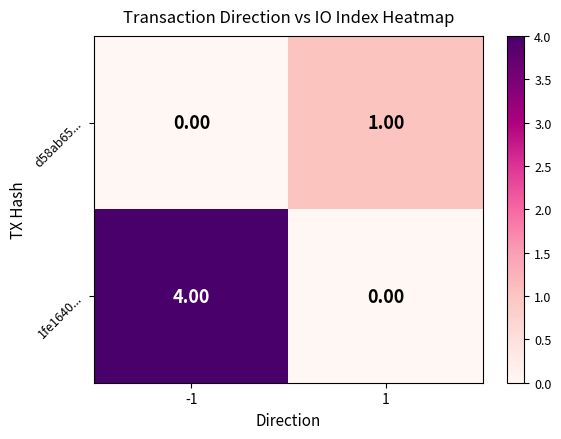

What is the spread (max minus min) of values at -1?

4